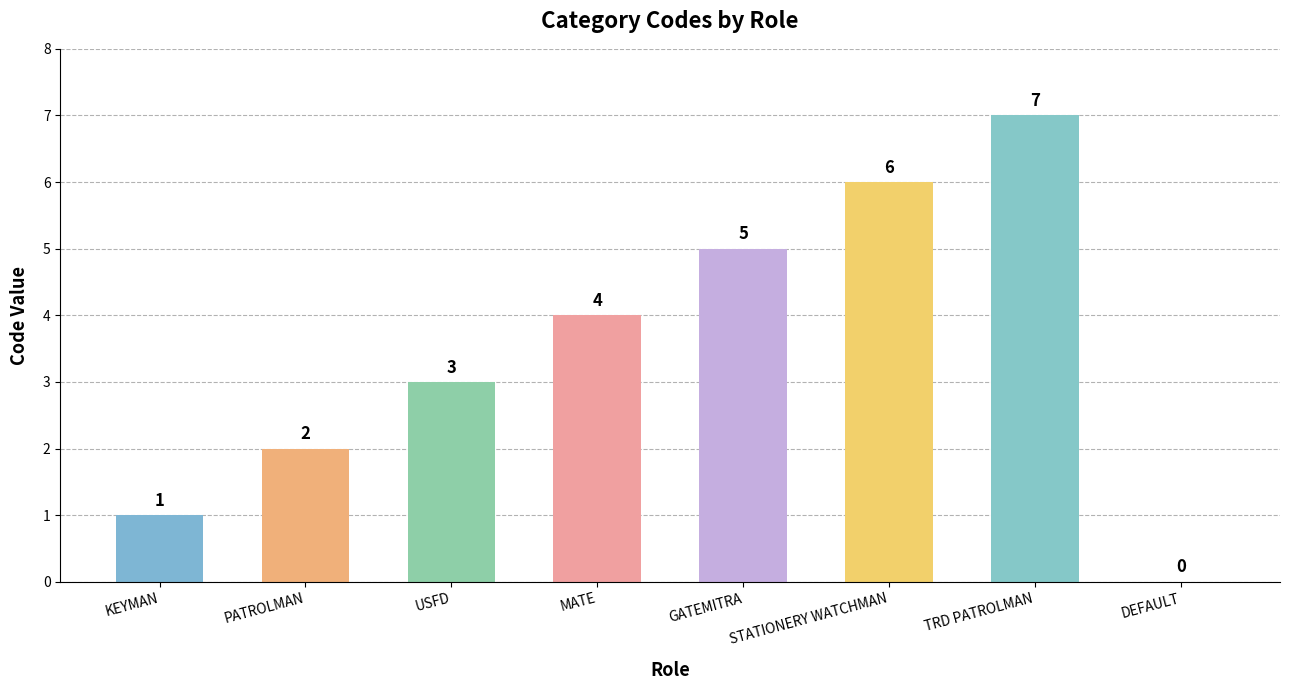

How many data points does each series have?

8